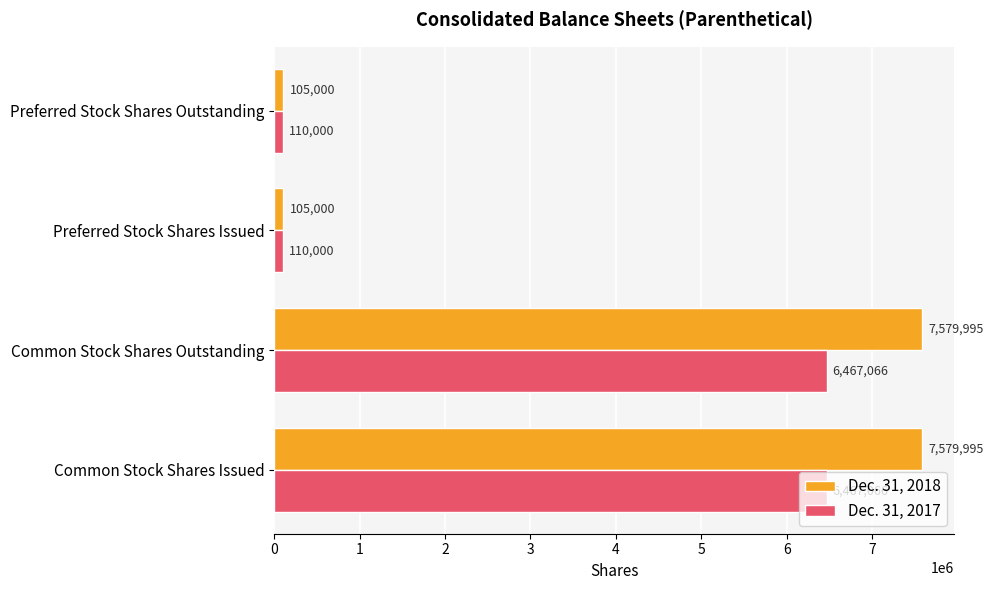

What is the maximum value for Dec. 31, 2017?

6467066